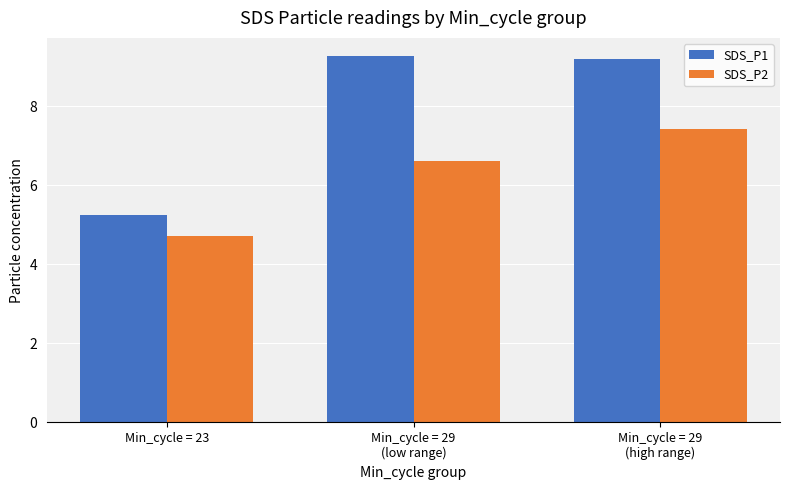

At which label does SDS_P2 first exceed 6?

Min_cycle = 29
(low range)